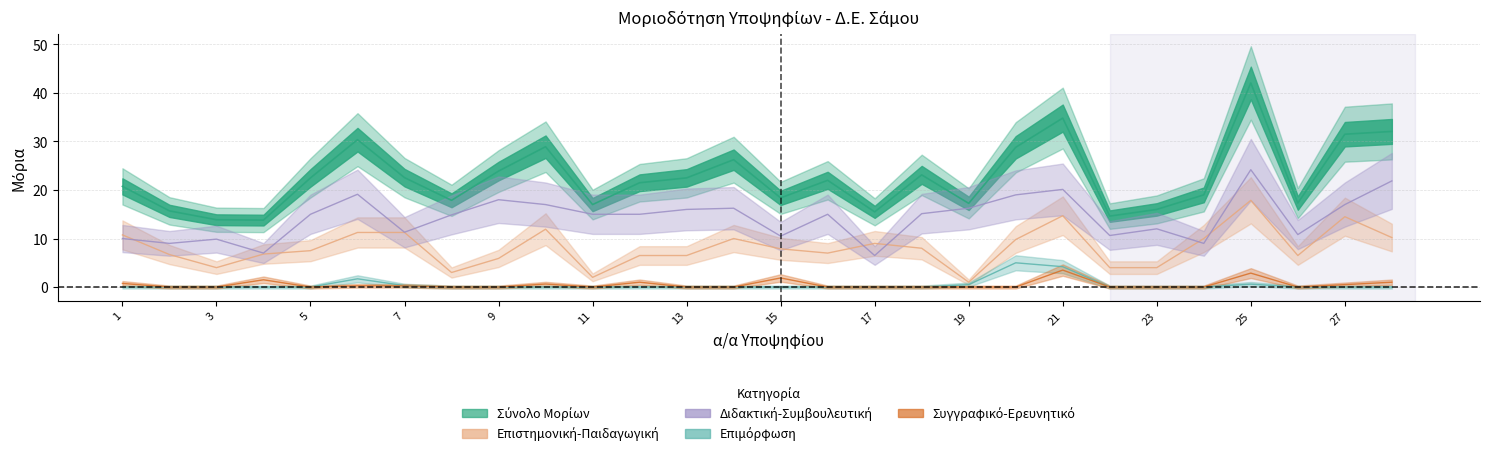

Reading left to right, list all the values displayed in this chart.

ΤΙΤΛΟΣ_ΚΡΙΤΗΡΙΟΥ: 20.8	15.7	13.9	13.8	22.5	30.4	22.6	17.9	23.9	28.9	17.0	21.5	22.5	26.2	18.4	22.0	15.5	23.1	17.2	28.8	34.8	14.6	16.0	19.0	42.1	17.3	31.5	32.1
ΕΠΙΣΤΗΜΟΝΙΚΗ_ΠΑΙΔΑΓΩΓΙΚΗ: 10.8	6.7	4.0	6.8	7.5	11.2	11.2	3.0	5.9	11.9	2.0	6.5	6.5	10.0	7.9	7.0	9.0	8.0	1.0	9.8	14.7	4.0	4.0	10.0	17.9	6.5	14.5	10.2
ΔΙΔΑΚΤΙΚΗ_ΣΥΜΒΟΥΛΕΥΤΙΚΗ: 10.0	9.0	9.9	7.0	15.0	19.1	11.3	14.9	18.0	17.0	15.0	15.0	16.0	16.2	10.5	15.0	6.5	15.1	16.2	19.0	20.1	10.6	12.0	9.0	24.2	10.8	17.0	21.9
ΕΠΙΜΟΡΦΩΣΗ: 0.0	0.0	0.0	0.0	0.0	1.7	0.3	0.0	0.0	0.0	0.0	0.0	0.0	0.0	0.0	0.0	0.0	0.0	0.5	5.0	4.2	0.0	0.0	0.0	0.6	0.0	0.0	0.0
ΣΥΓΓΡΑΦΙΚΟ_ΕΡΕΥΝΗΤΙΚΟ: 0.8	0.0	0.0	1.5	0.0	0.2	0.2	0.0	0.0	0.6	0.0	1.0	0.0	0.0	1.9	0.0	0.0	0.0	0.0	0.0	3.5	0.0	0.0	0.0	2.9	0.0	0.5	1.0